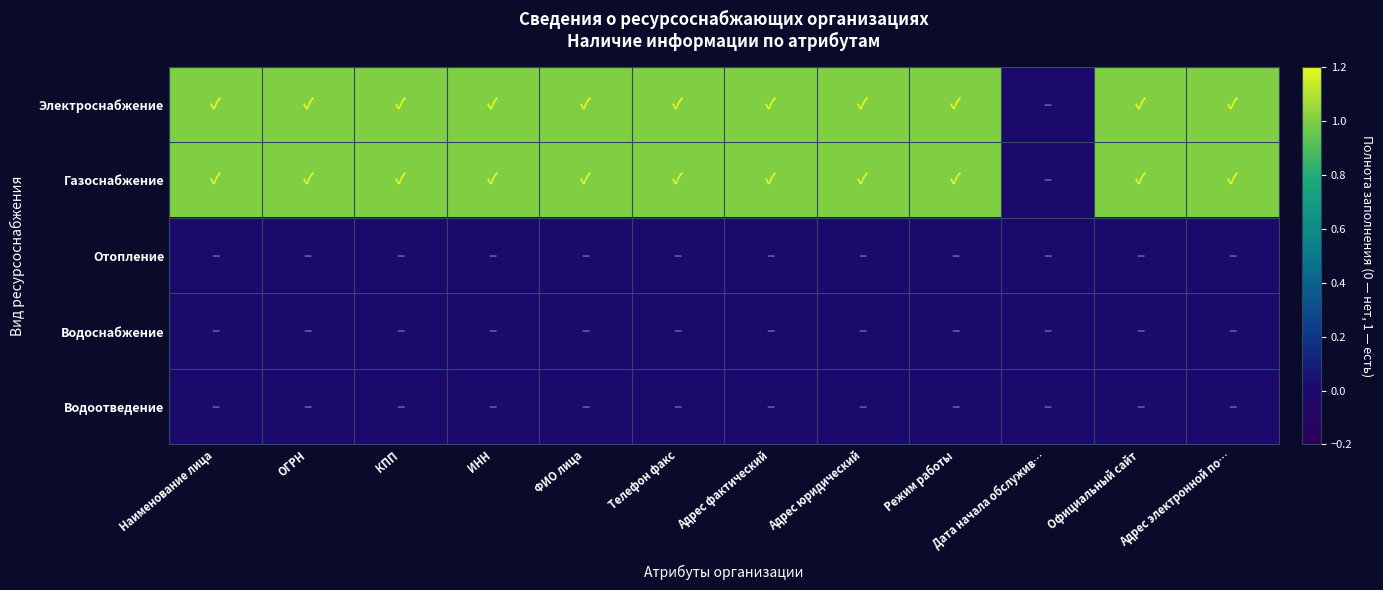

What is the spread (max minus min) of values at КПП?

1